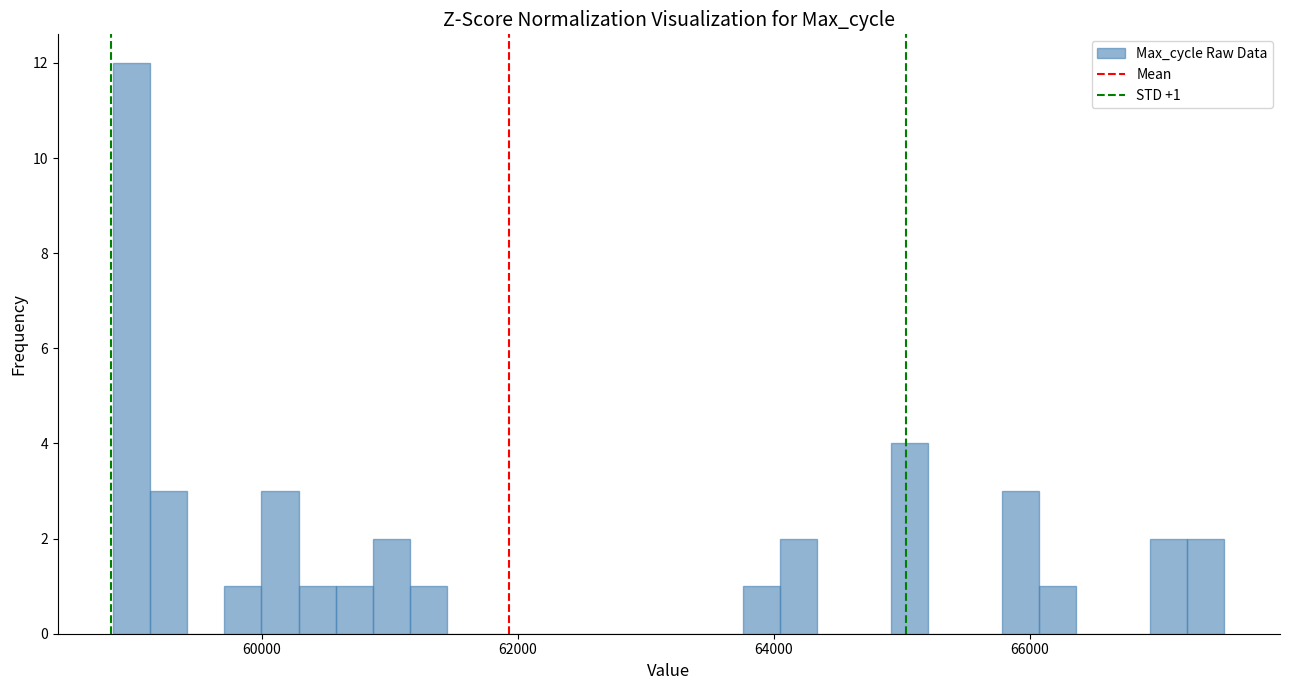

Read against the x-axis, roughly where is the centre of the tallest bar?

59000